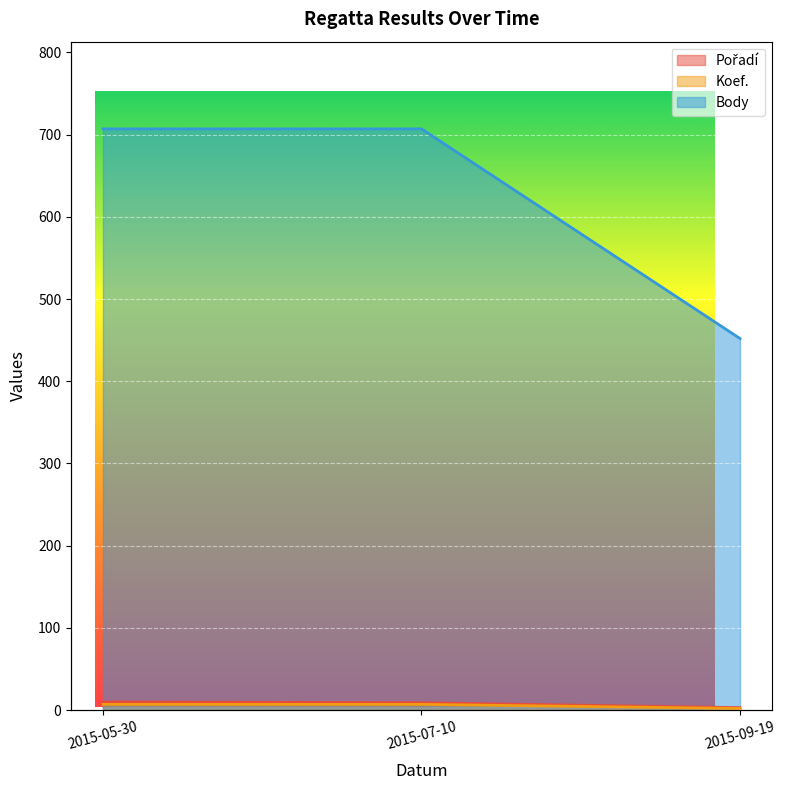

What position from the right is 2015-05-30?

3